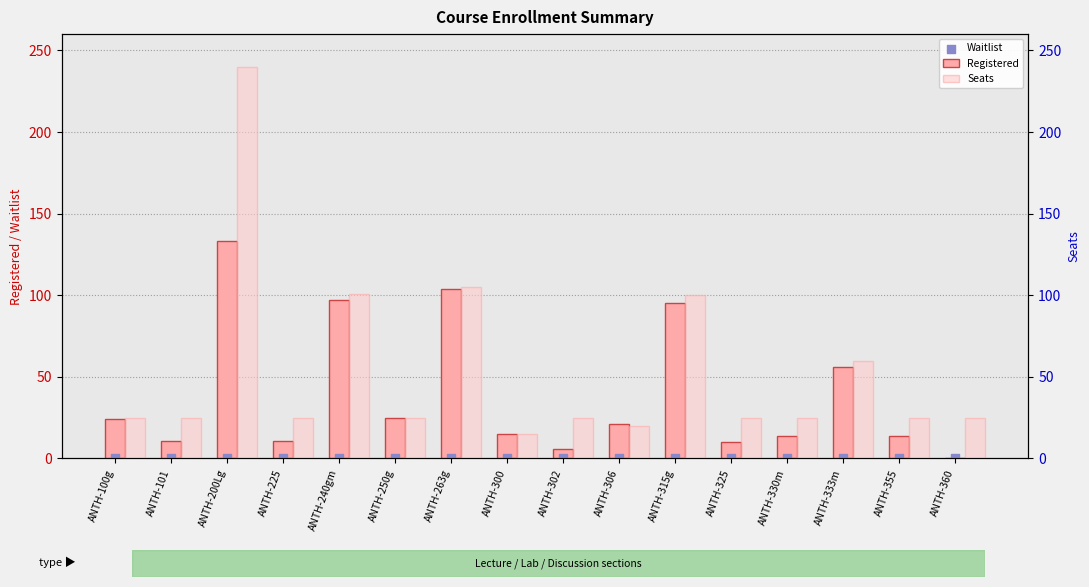

At which category is the sum across all series the highest?

ANTH-200Lg